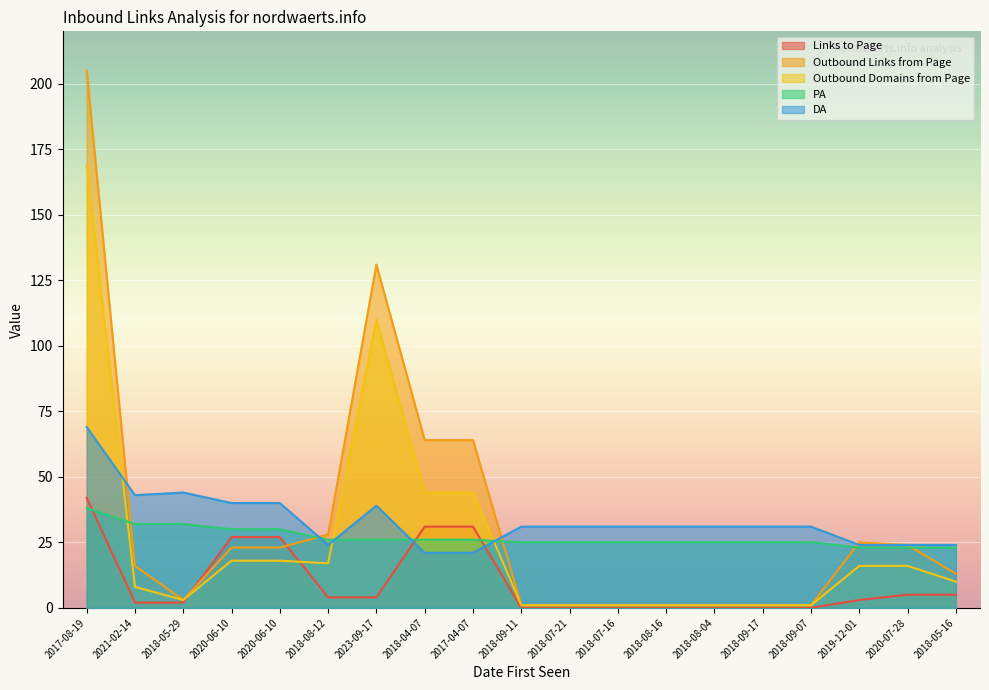

How many lines are shown in the chart?

5